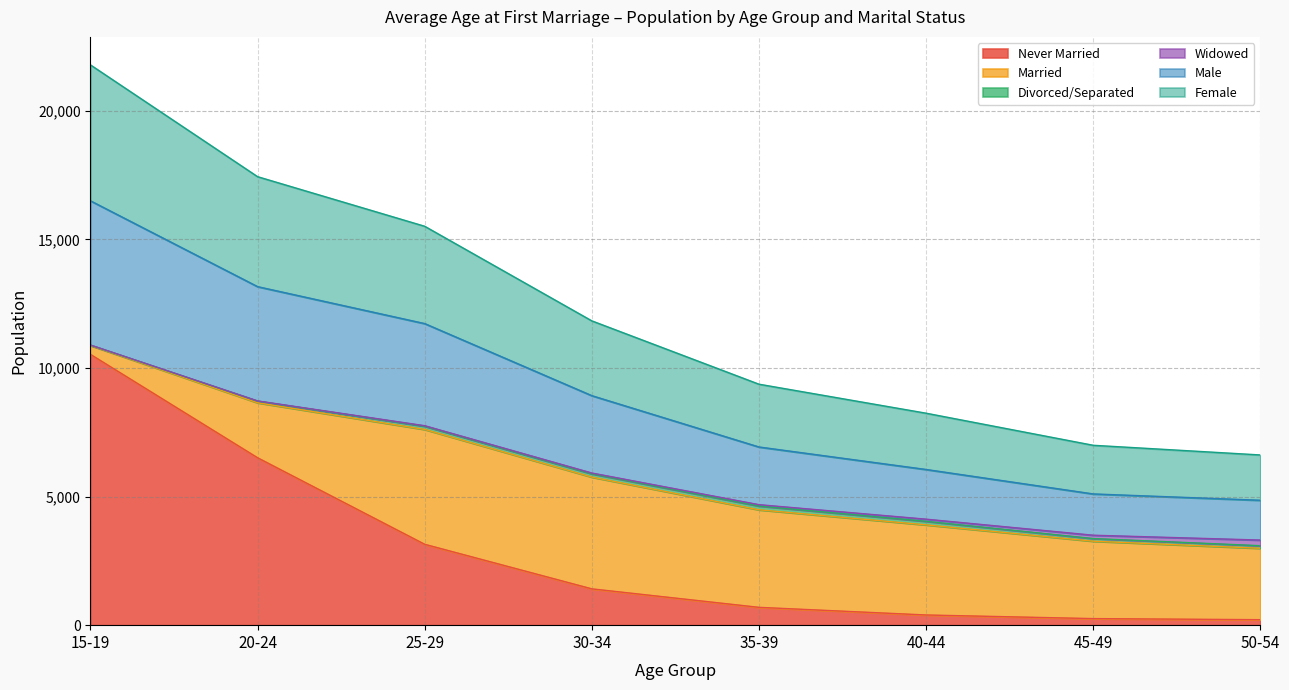

Which category has the highest value in the Male series?

15-19